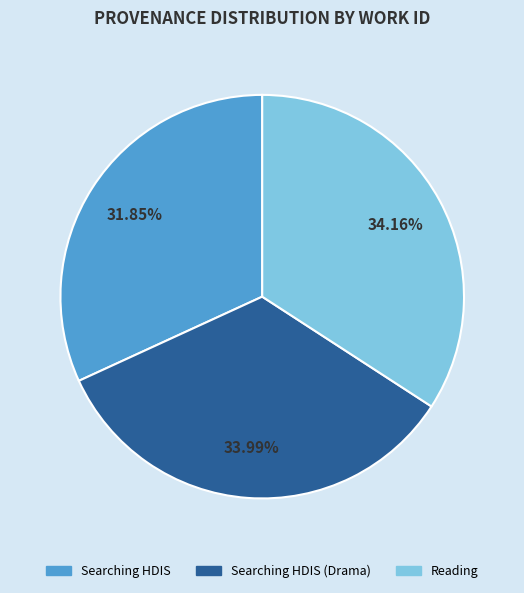

Is there a majority slice in this chart?

No